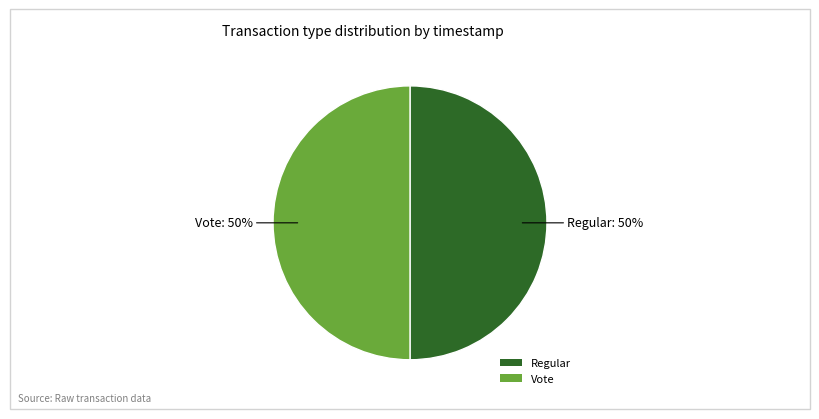

How many segments does this pie chart have?

2